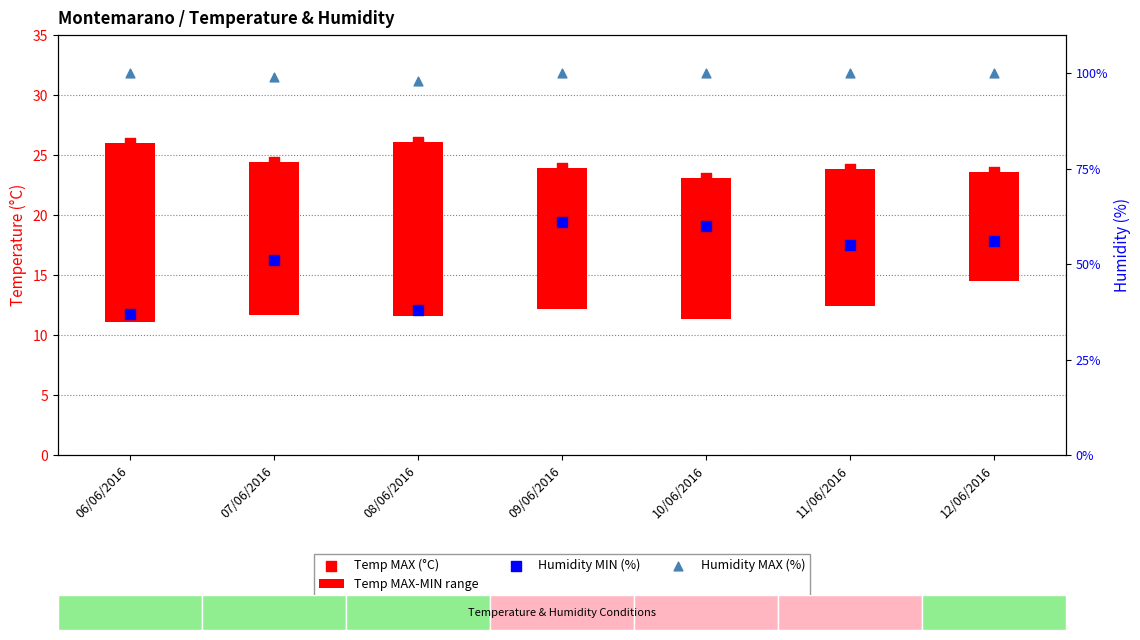

Which series reaches the minimum Y coordinate?

Temp MAX (°C)